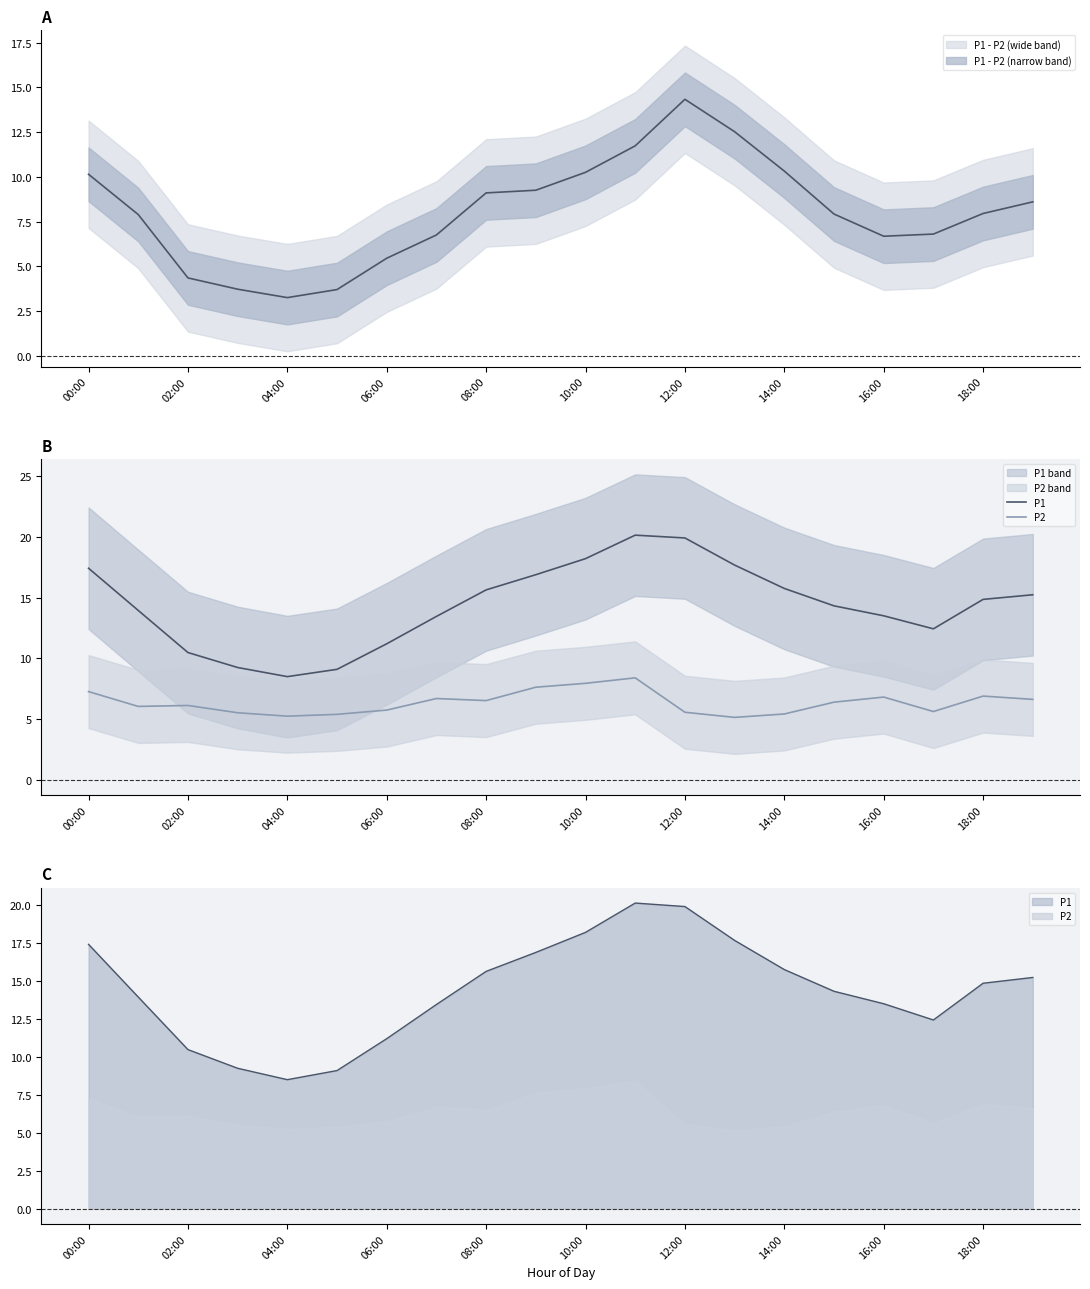

What is the spread (max minus min) of values at 15?

7.9